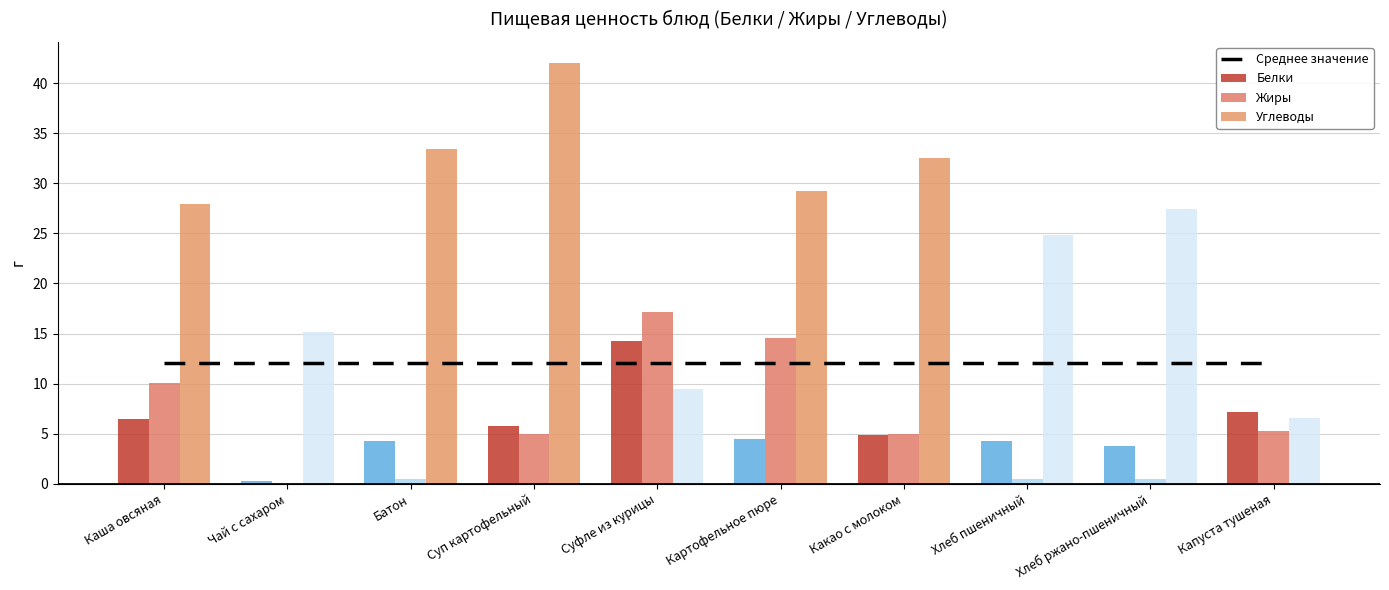

Is it true that Углеводы equals 55.6 at Батон?

False